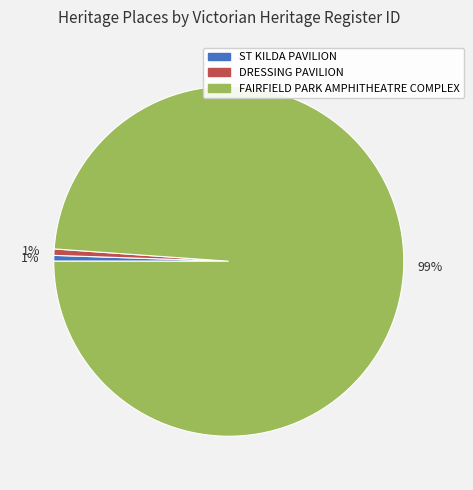

Does any single category account for the majority?

Yes